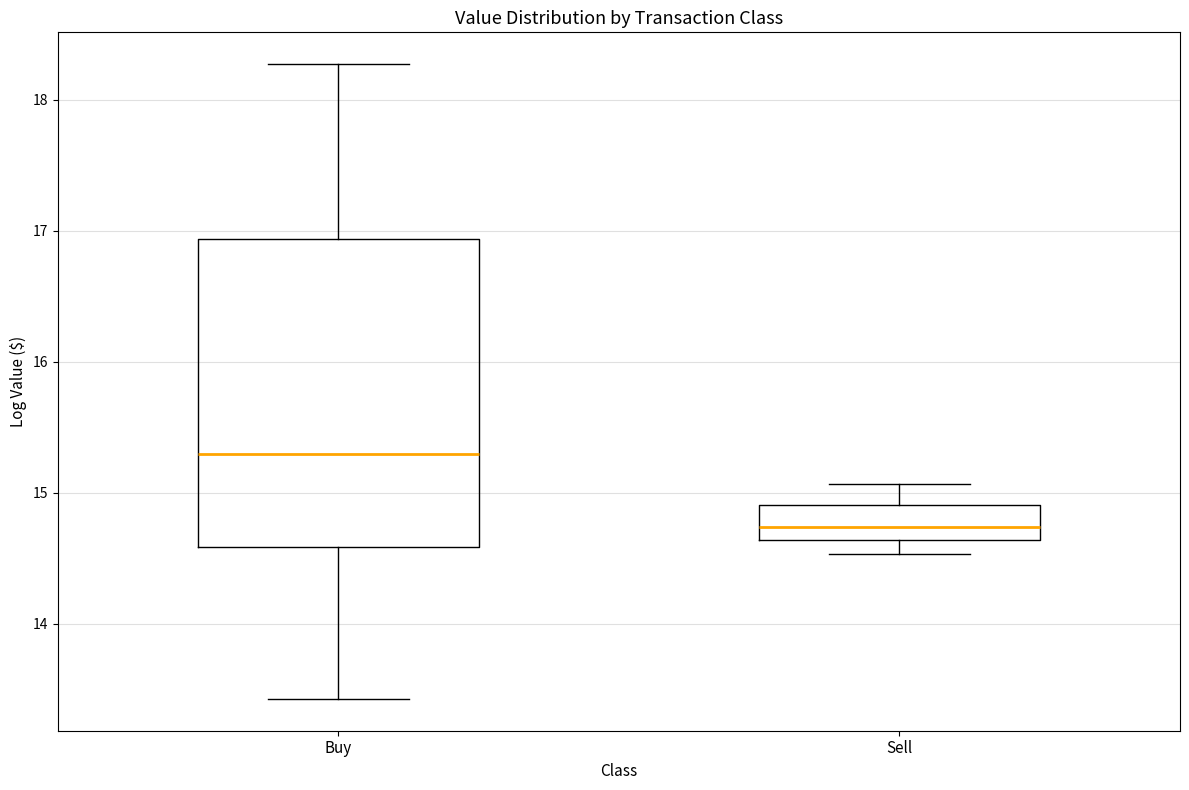

Where does the lower whisker of the box for Buy end on the y-axis? The values are not printed on the chart, so give them approximately, as read against the axis.

13.4